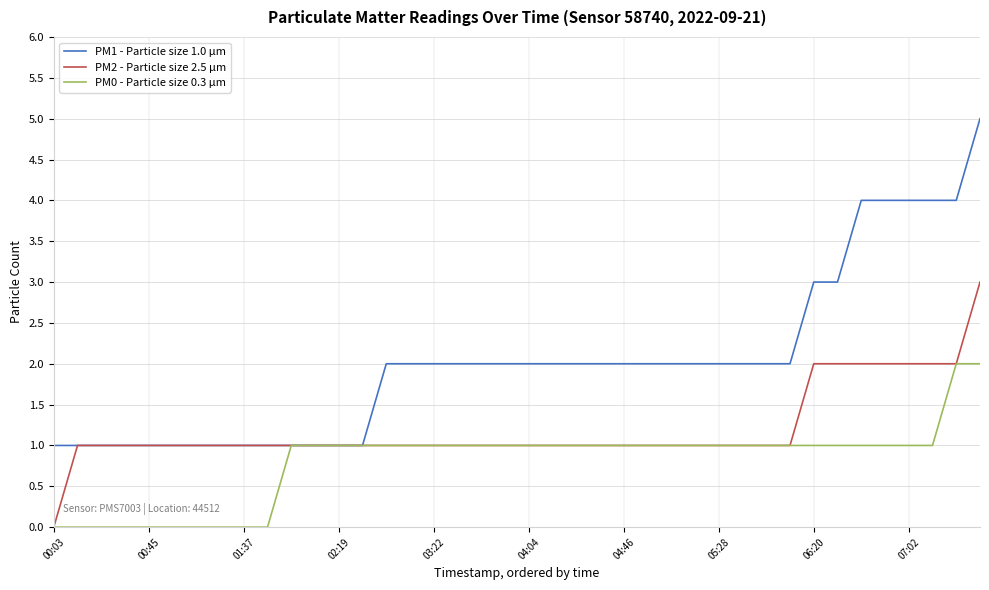

Which series has the widest spread of values?

PM1 - Particle size 1.0 µm